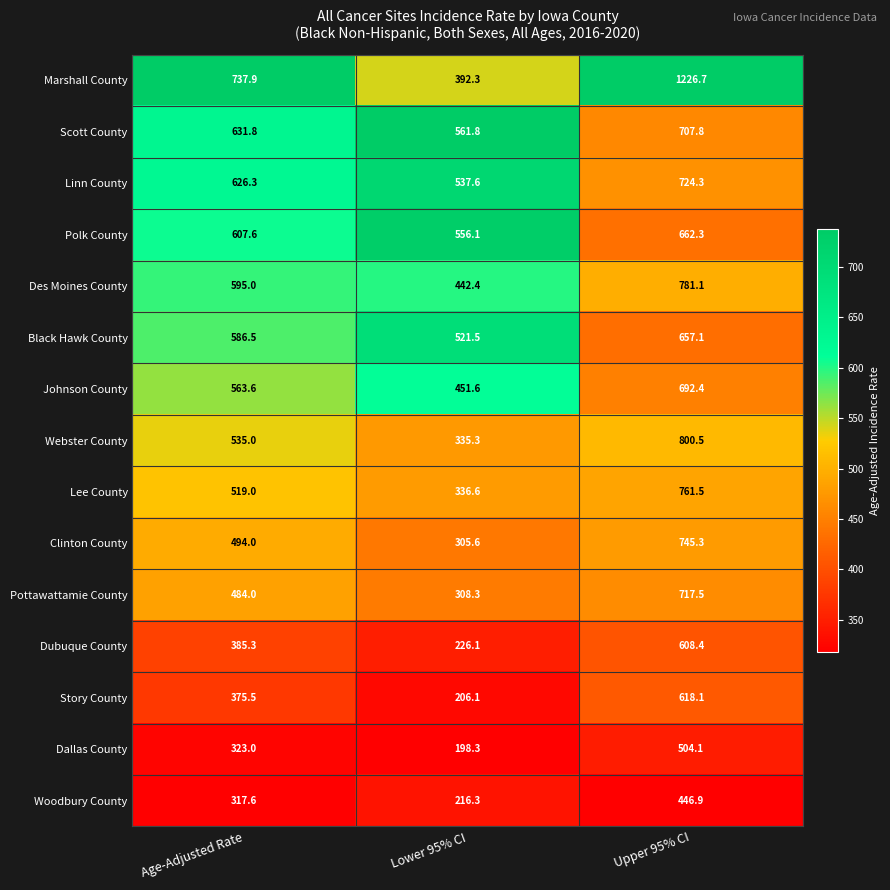

What is the difference between the maximum and second lowest values in the Black Hawk County series?

70.6